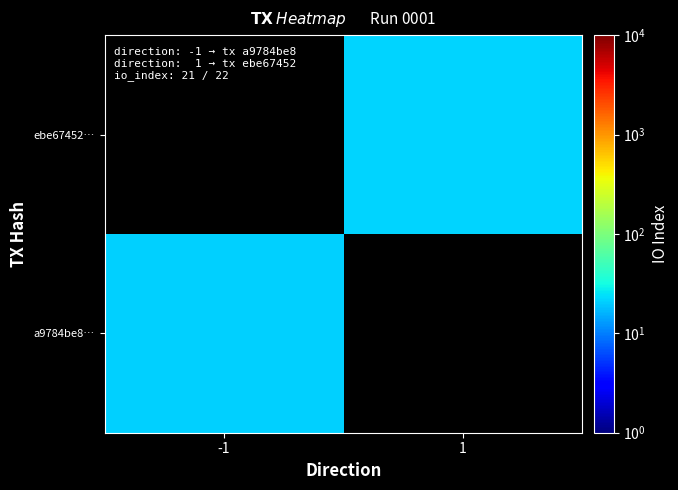

Is it true that a9784be8… equals 6.4 at -1?

False